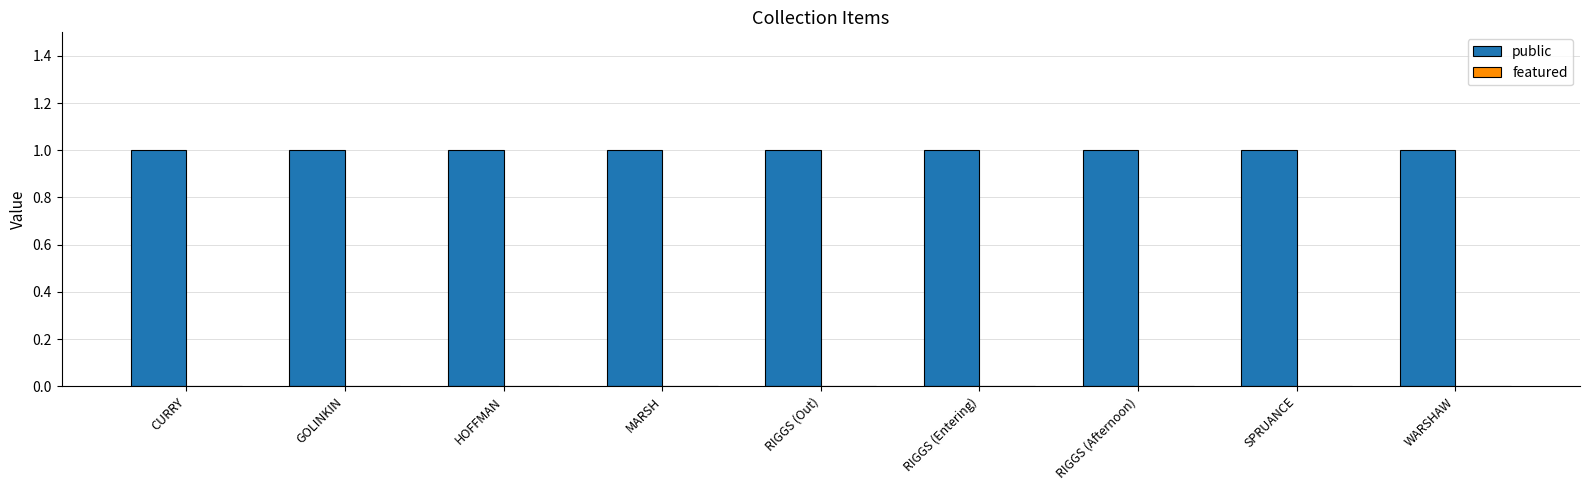

Where is public nearest to the value 1?

CURRY